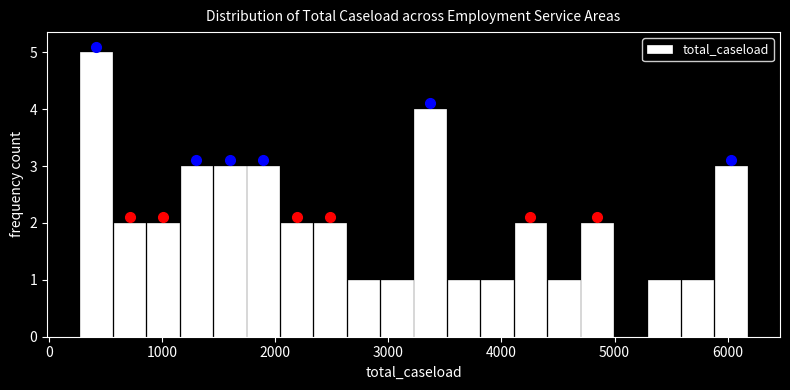

Around what value on the x-axis is the tallest bar? Give the approximate position of its centre, as read against the axis.

400